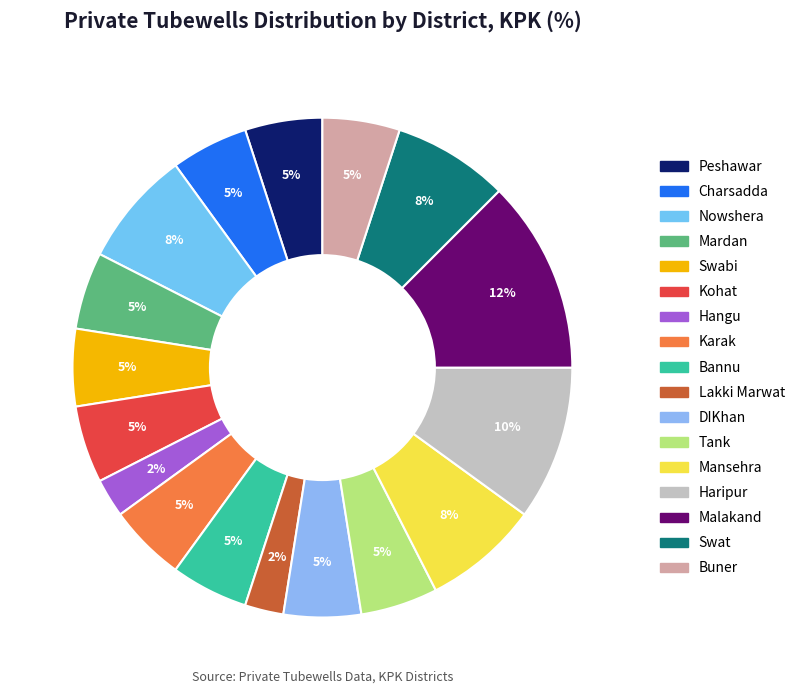

Does Tank account for over 50% of the chart?

No